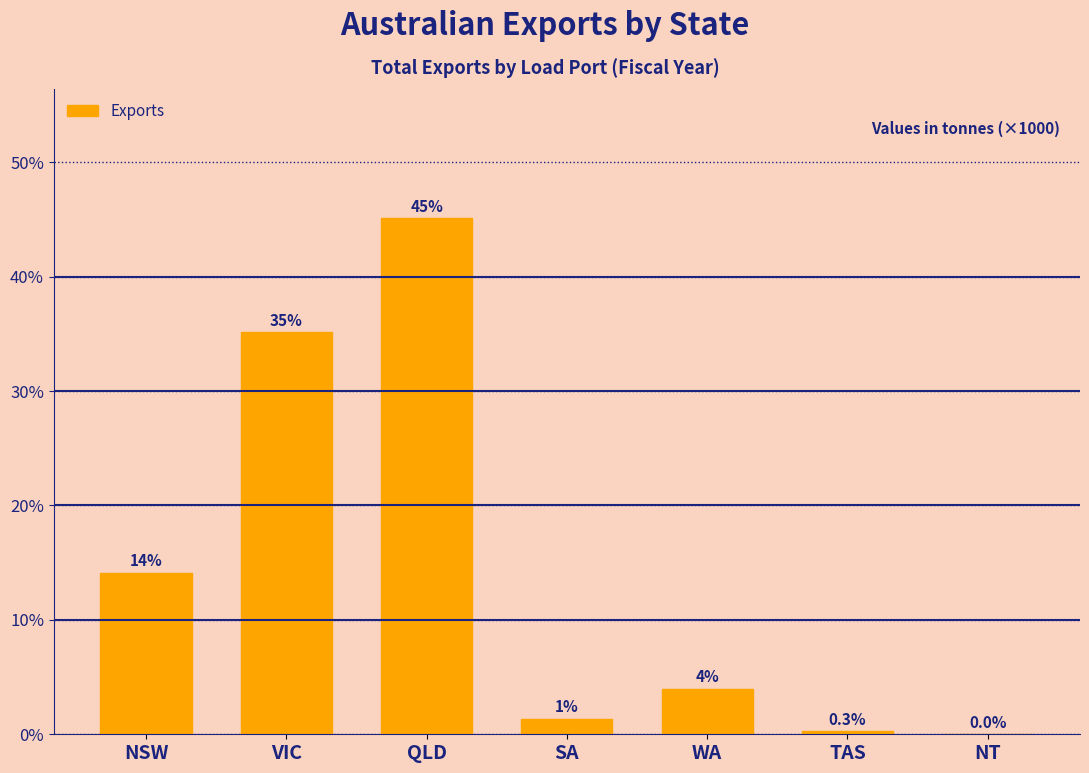

Which category has the highest value across all series?

QLD